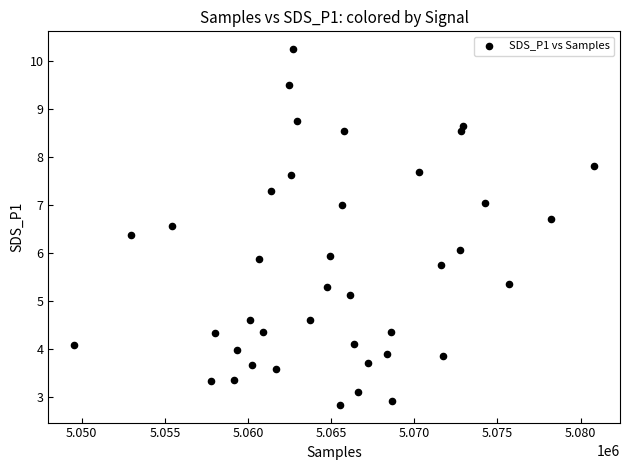

What is the range of Y values (max minus min)?

7.4